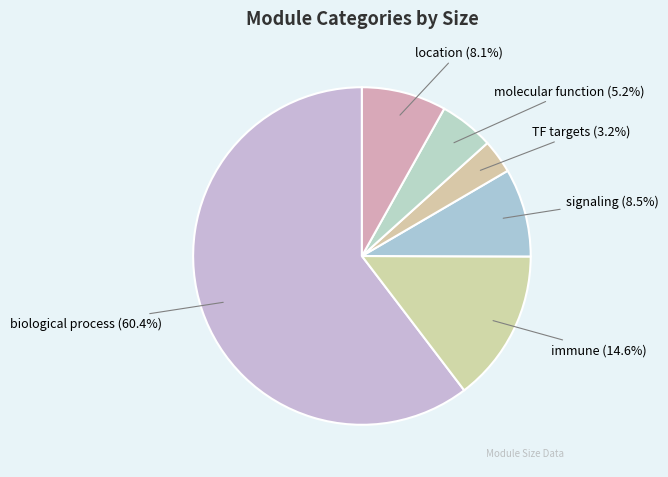

Between location and immune, which is larger?

immune